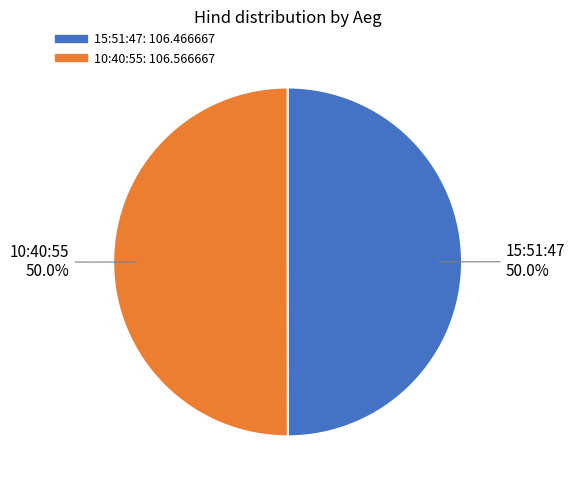

Combined, what portion of the pie is 10:40:55 and 15:51:47?

100.0%